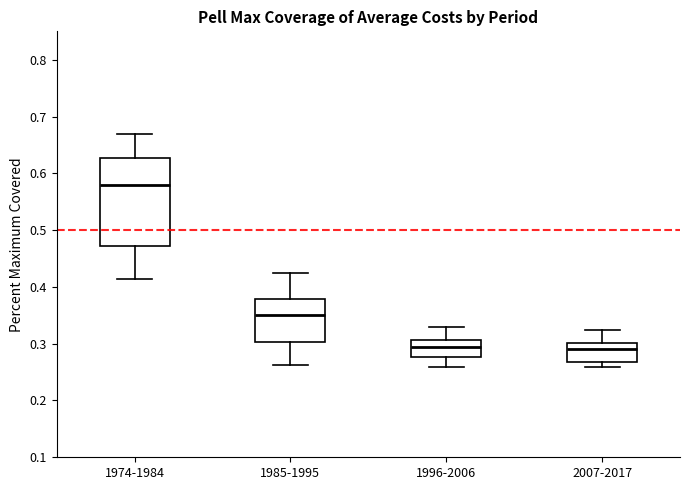

Where is the lower edge of the box for 1985-1995 on the y-axis? The values are not printed on the chart, so give them approximately, as read against the axis.

0.30